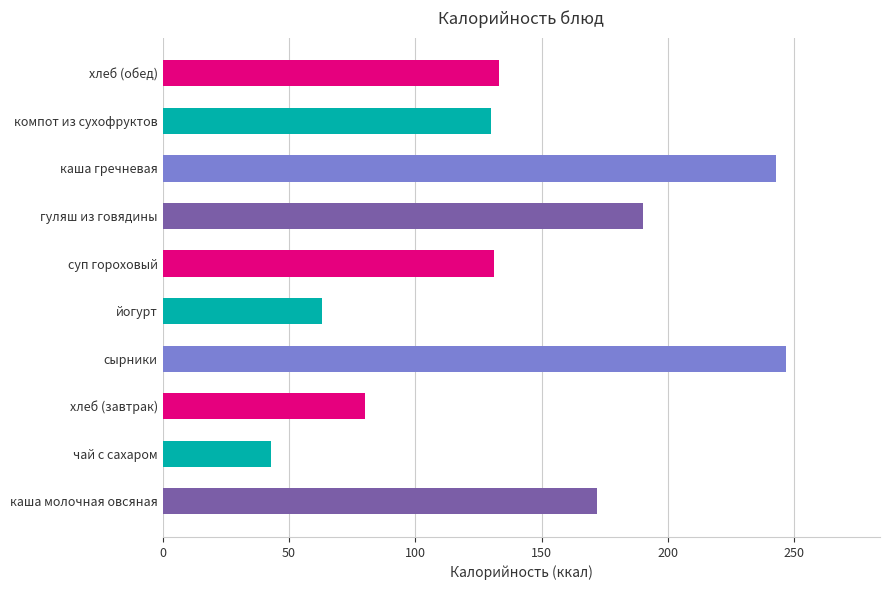

What is the sum of all values?

1432